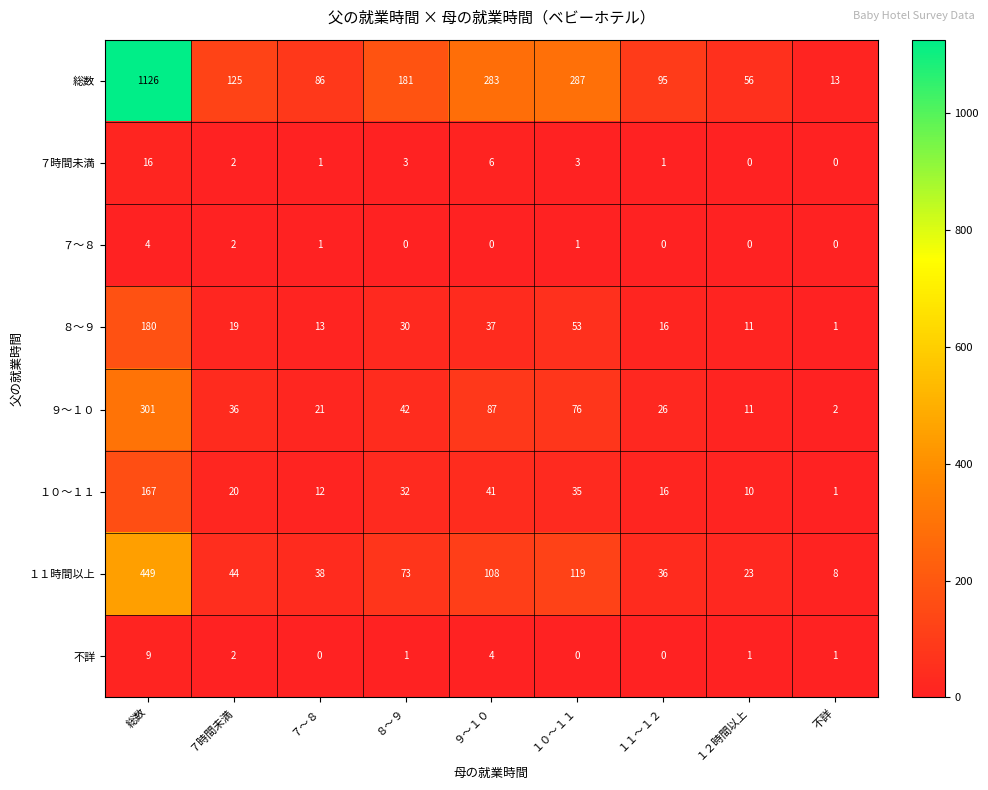

Rank the series by their maximum value, from lowest to highest.

７～８, 不詳, ７時間未満, １０～１１, ８～９, ９～１０, １１時間以上, 総数